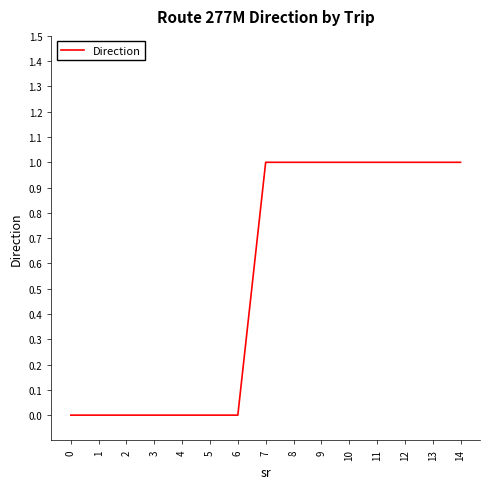

How many categories are shown in the chart?

15